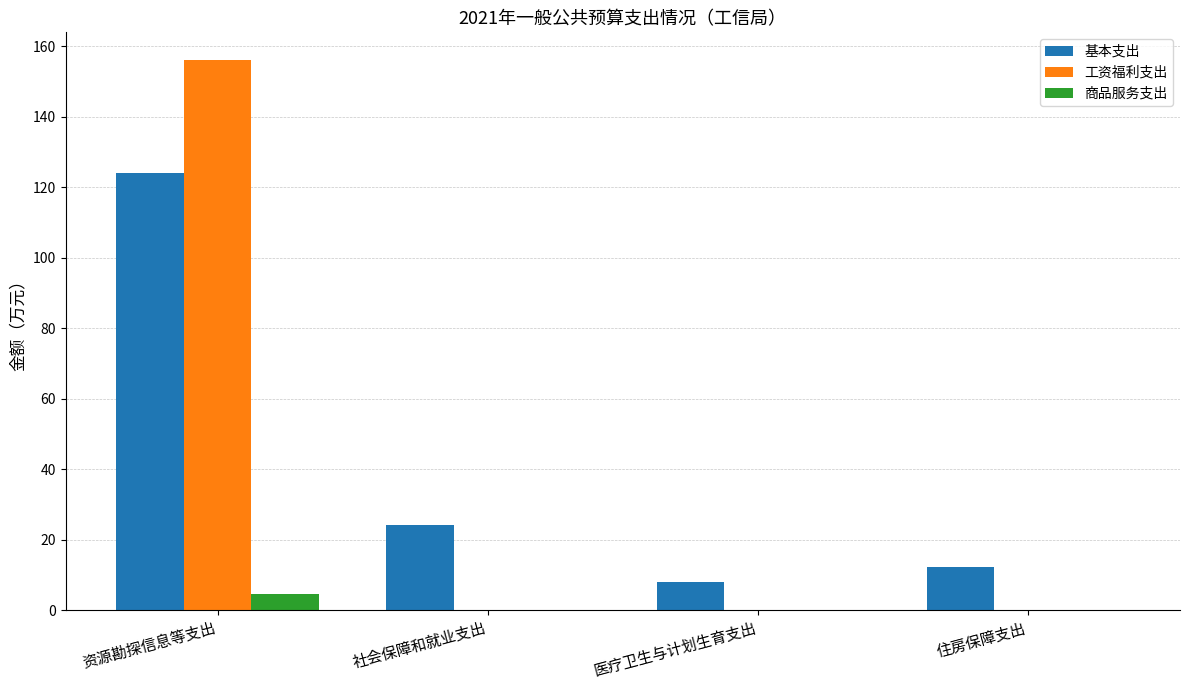

What is the sum of all 商品服务支出 values?

4.7